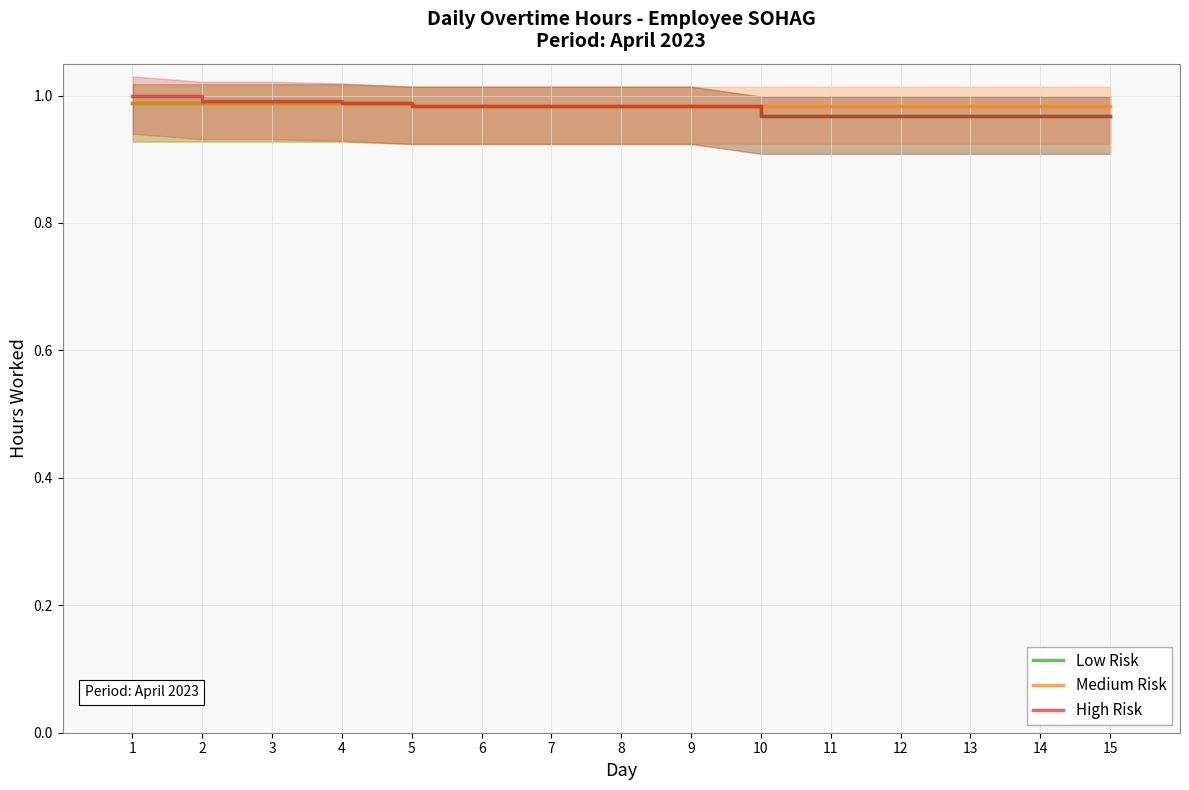

True or false: Medium Risk and High Risk intersect in this chart.

False